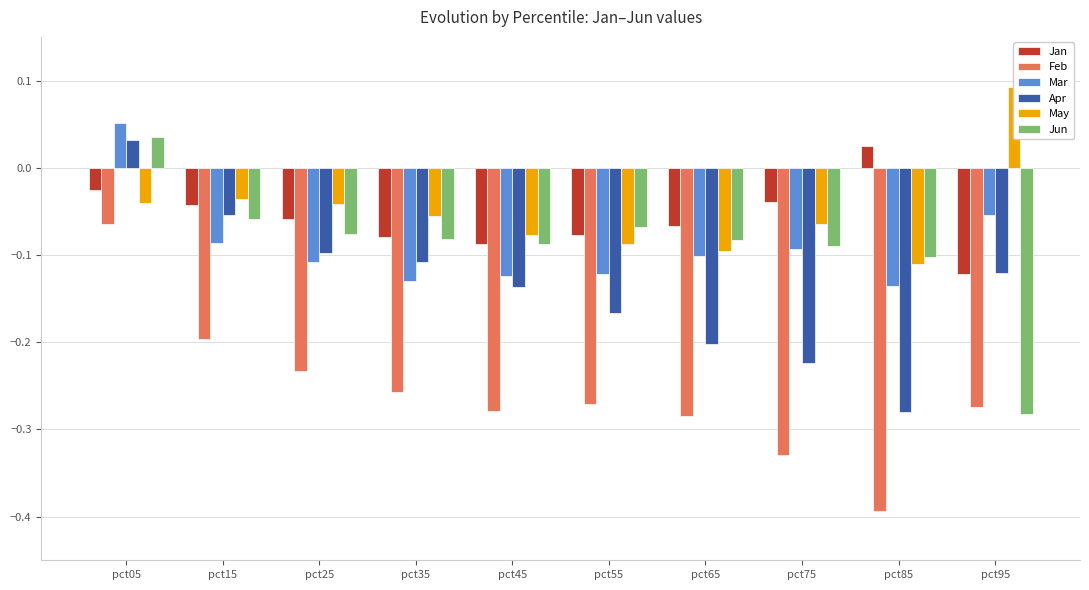

Which series has the widest spread of values?

Feb